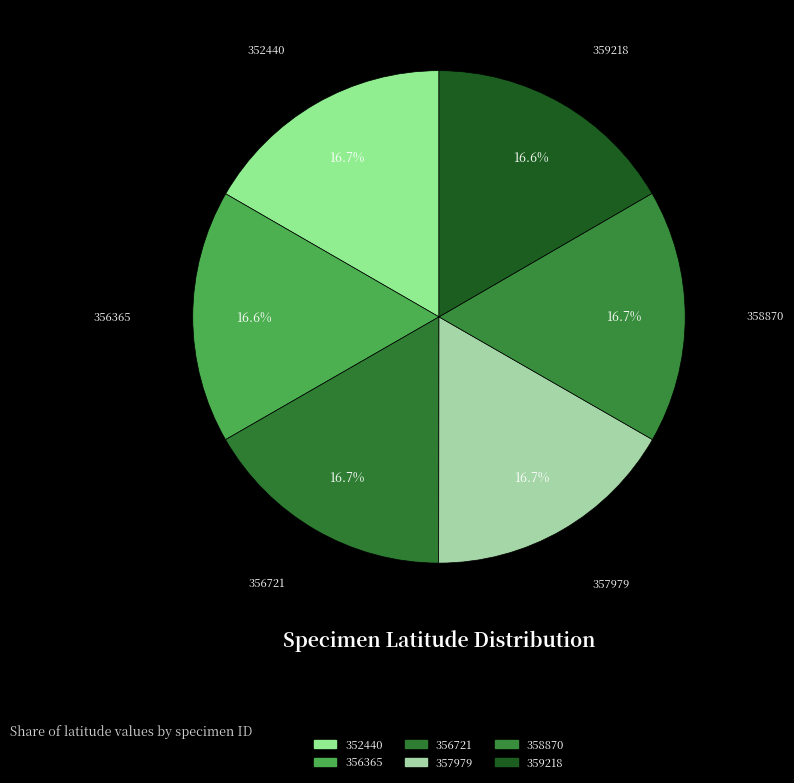

Rank the categories by value from lowest to highest.

356365, 359218, 358870, 352440, 356721, 357979